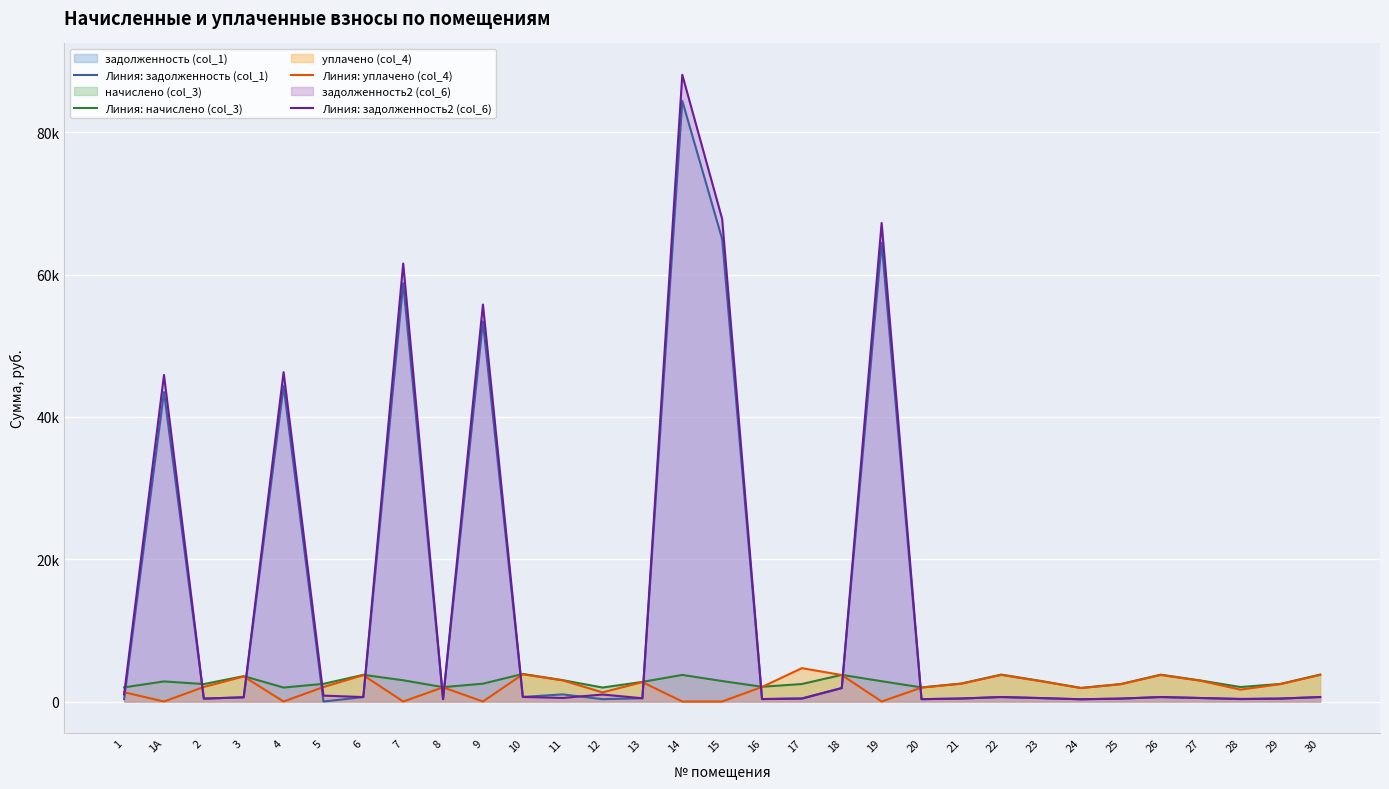

What is the approximate value of Линия: начислено (col_3) at 13?

2758.1